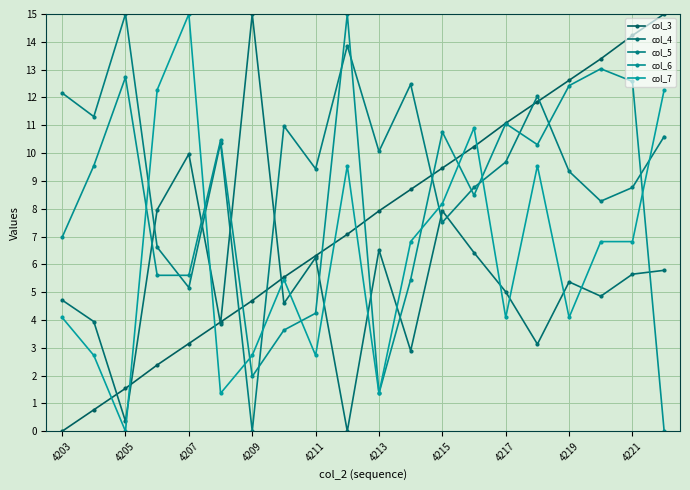

What is the difference between the second highest and minimum values in the col_3 series?

14.2